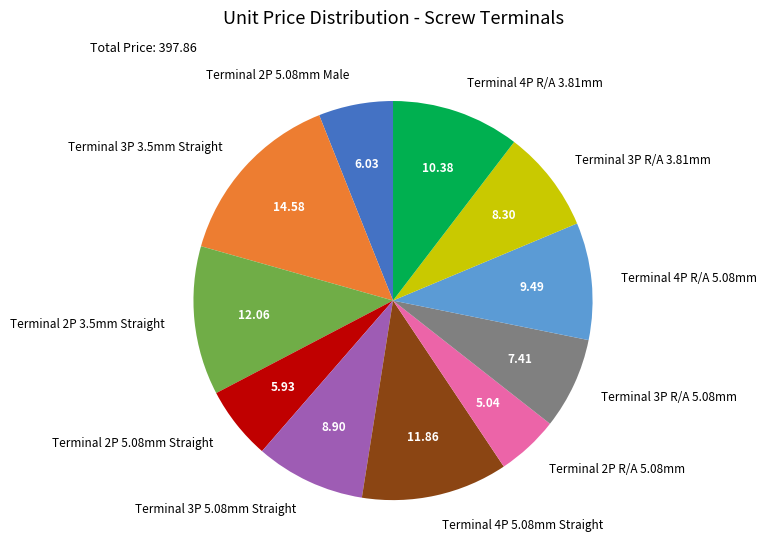

Which category has the biggest portion of the pie?

Terminal 3P 3.5mm Straight